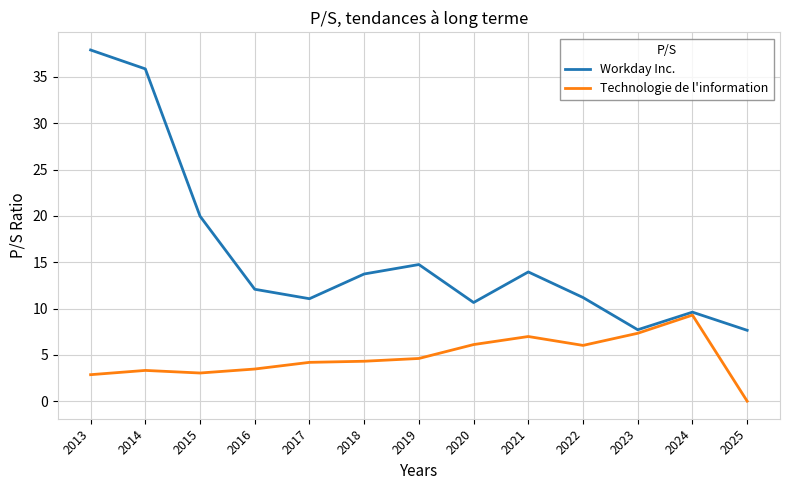

The Technologie de l'information series shows 10.7 at 2023. True or false?

False